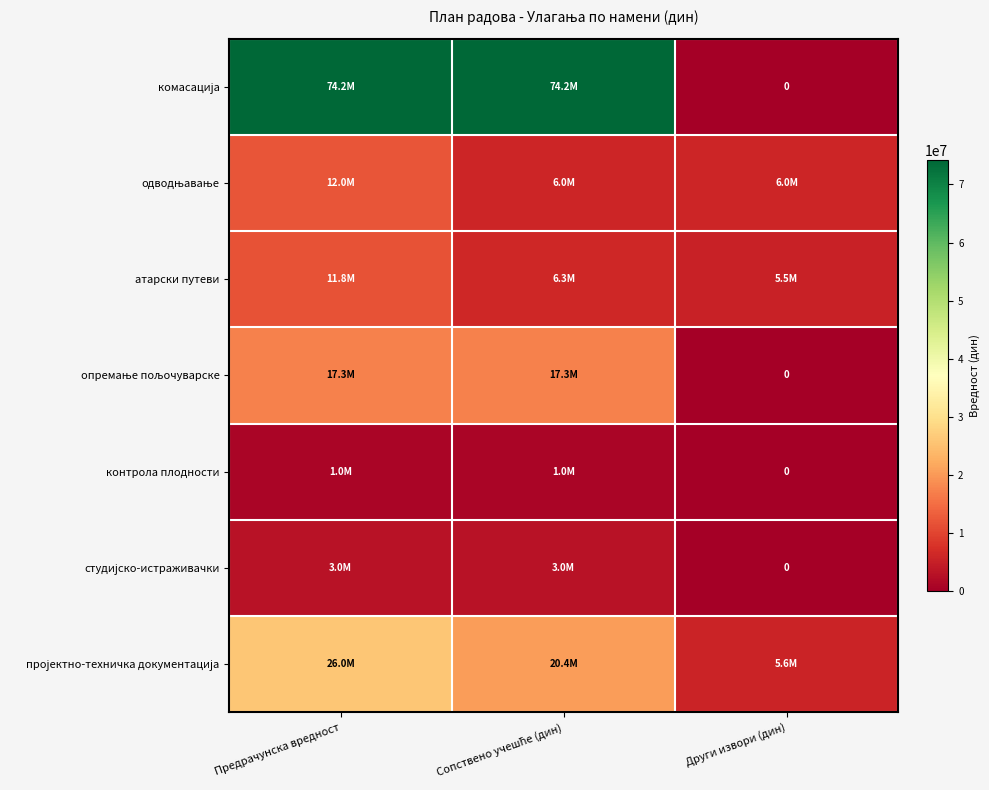

At how many categories does at least one series exceed 31068385?

2